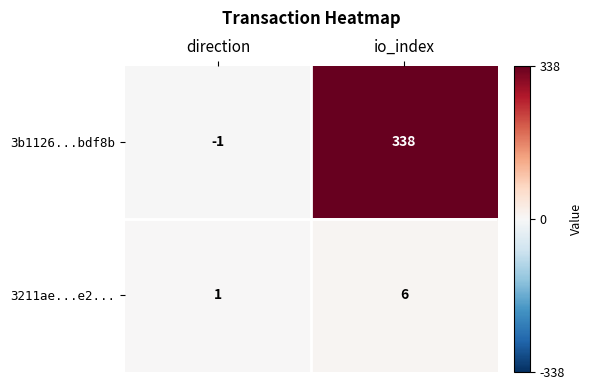

What is the maximum value shown in the chart?

338